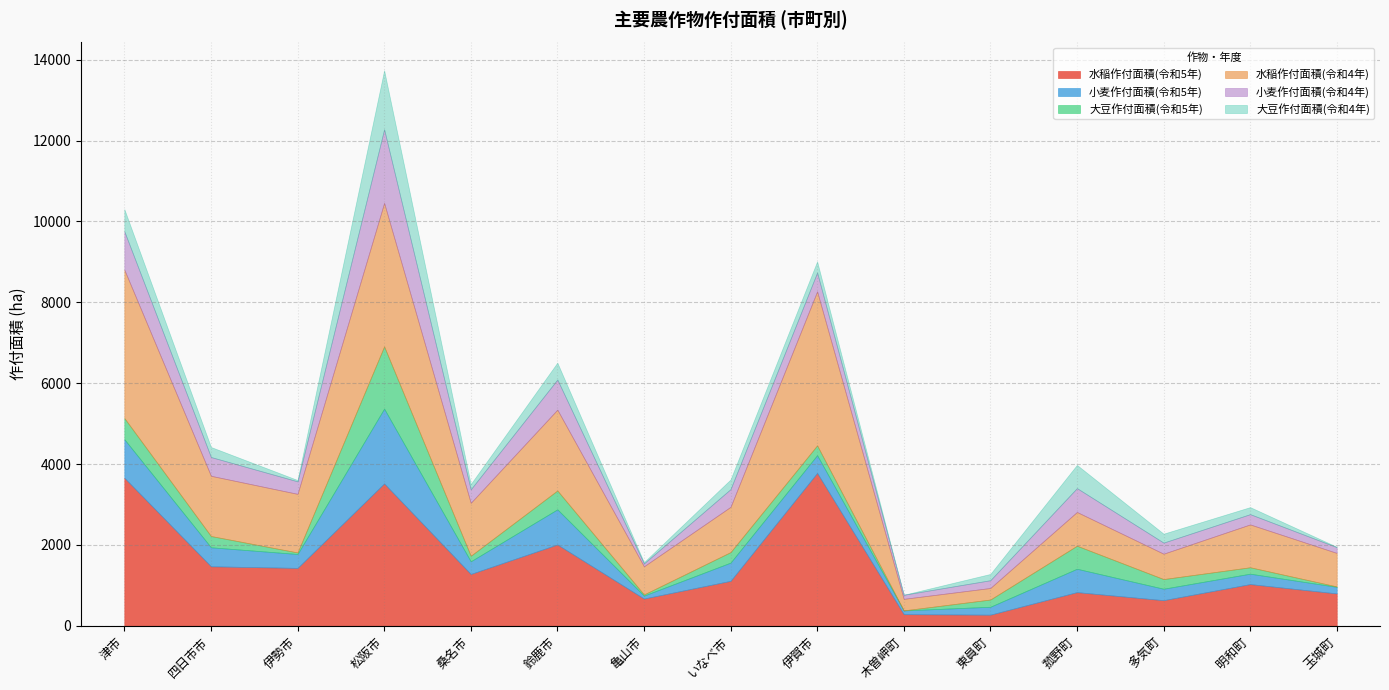

What is the difference between the 水稲作付面積(令和4年) values at 木曽岬町 and 玉城町?

543